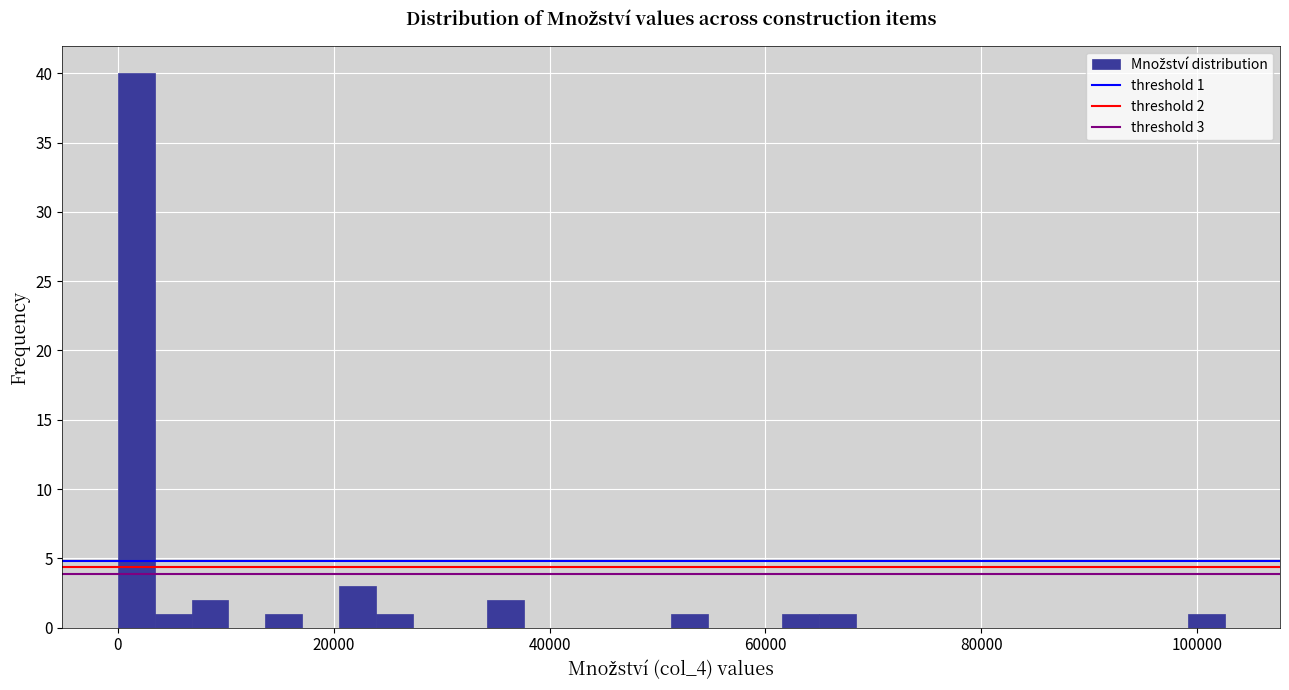

Read against the x-axis, roughly where is the centre of the tallest bar?

2000